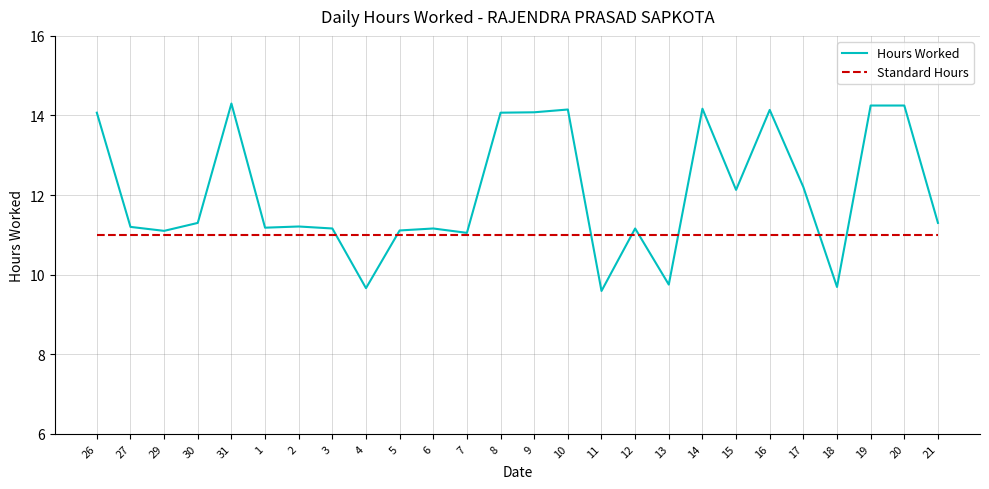

Rank the series by their average value, from highest to lowest.

Hours Worked, Standard Hours